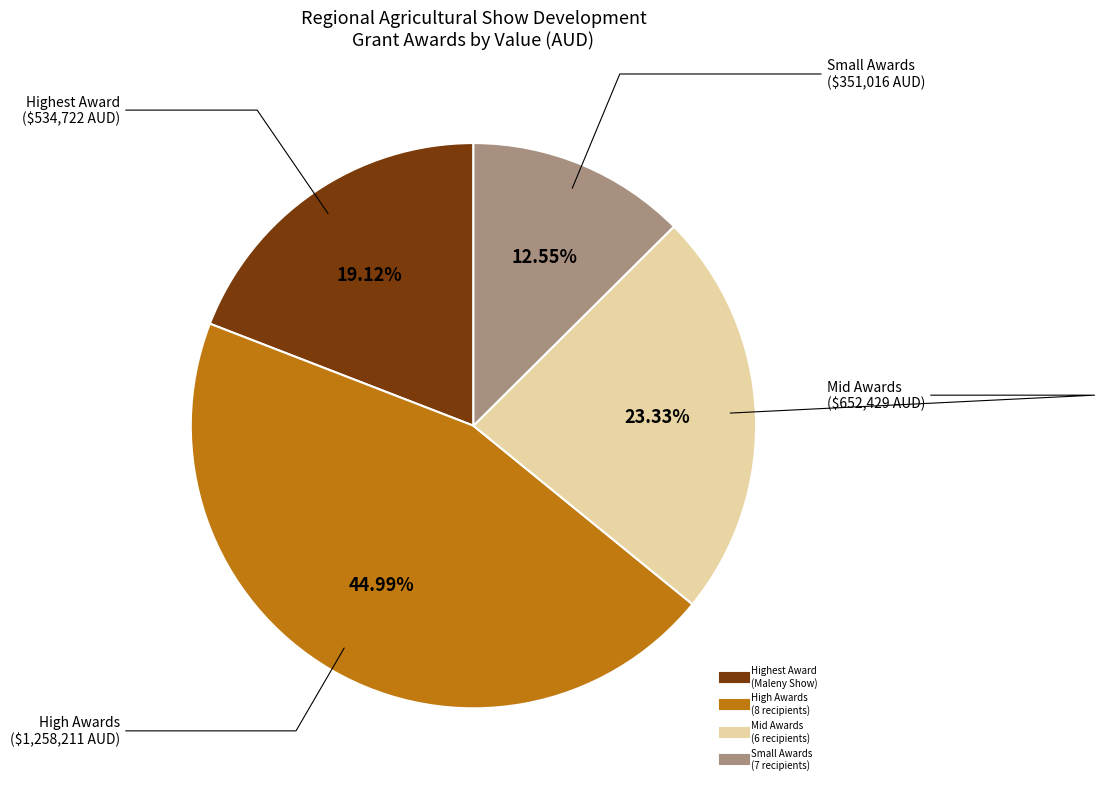

Does any single category account for the majority?

No